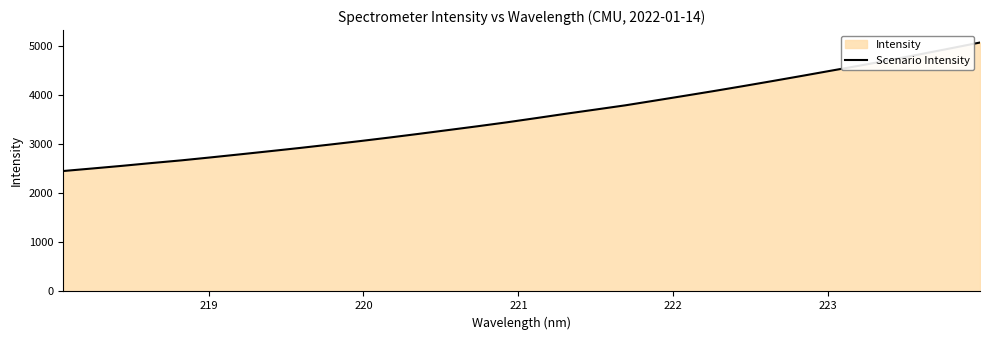

Count the number of data series in this chart.

1